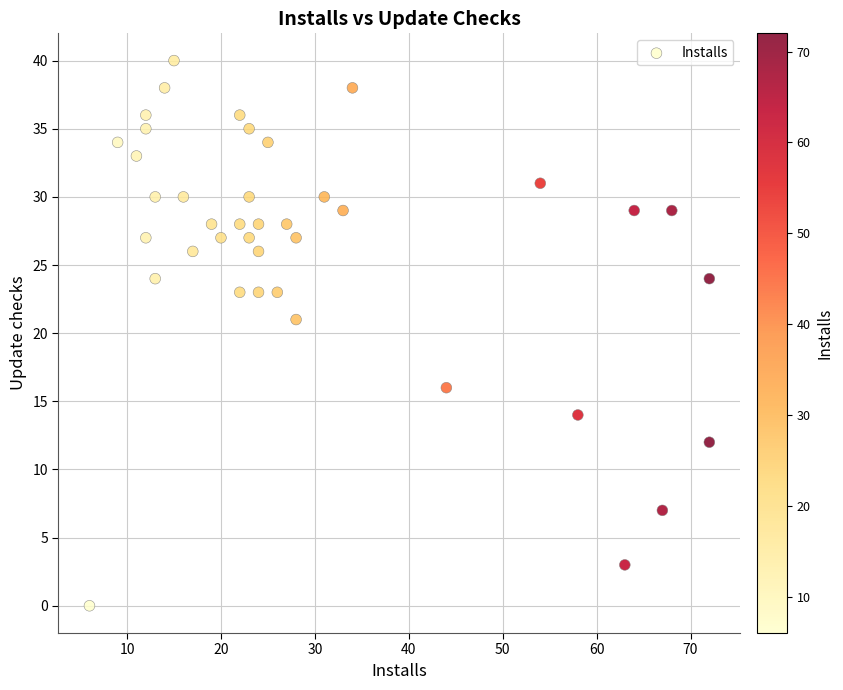

What is the range of Y values (max minus min)?

40